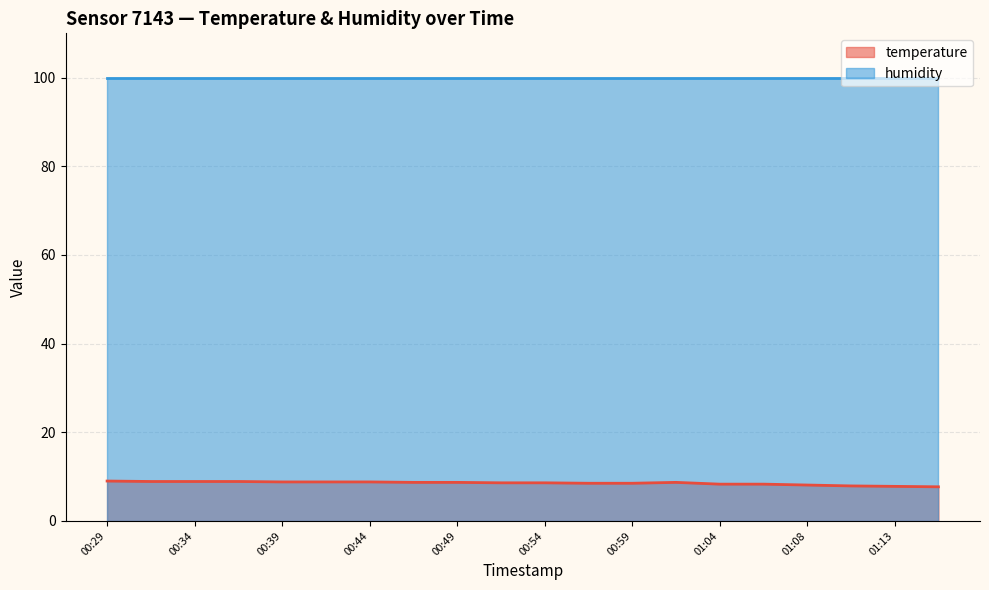

List the labels in order of value, smallest first.

01:16, 01:13, 01:11, 01:08, 01:04, 01:06, 00:56, 00:59, 00:51, 00:54, 00:46, 00:49, 01:01, 00:39, 00:42, 00:44, 00:32, 00:34, 00:37, 00:29